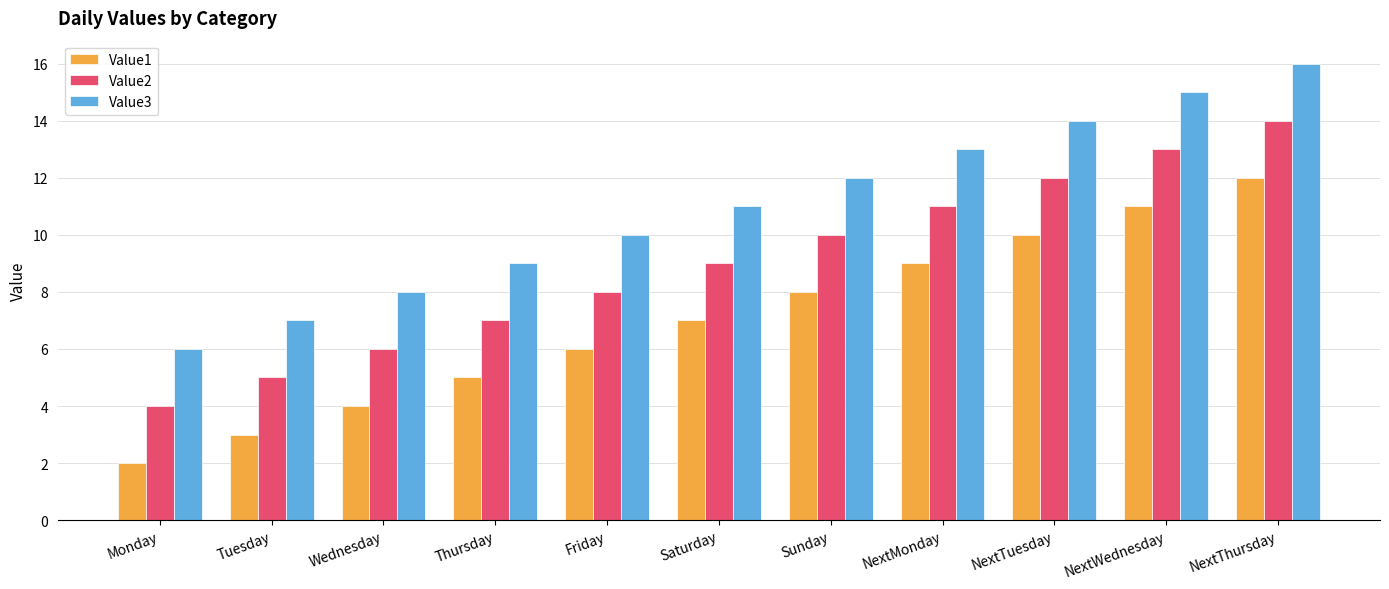

What is the spread (max minus min) of values at NextThursday?

4